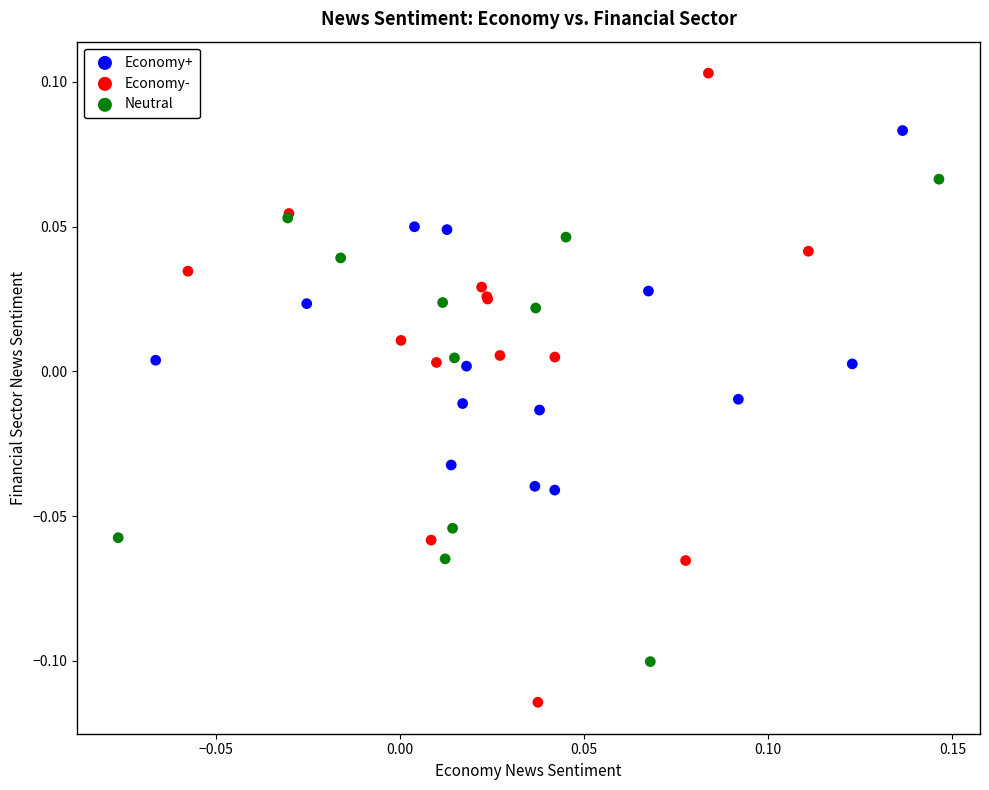

Which series has the widest spread of Y values?

Economy-